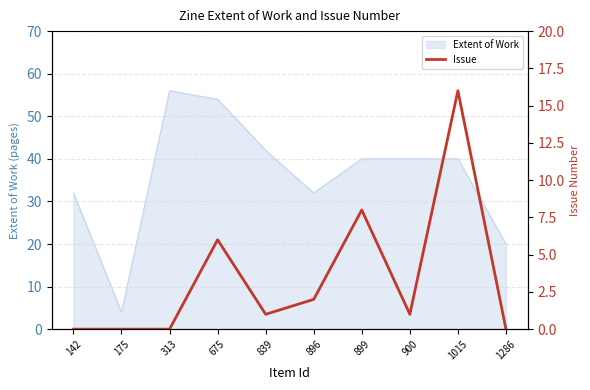

Which category has the highest value in the Extent of Work series?

313